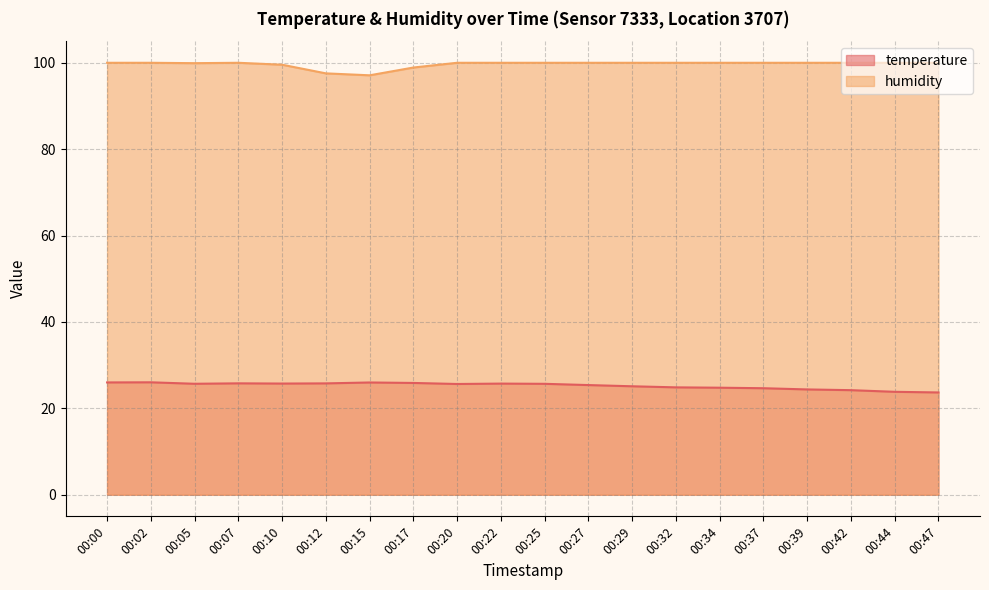

Is the value of temperature at 00:34 greater than the value of humidity at 00:20?

No